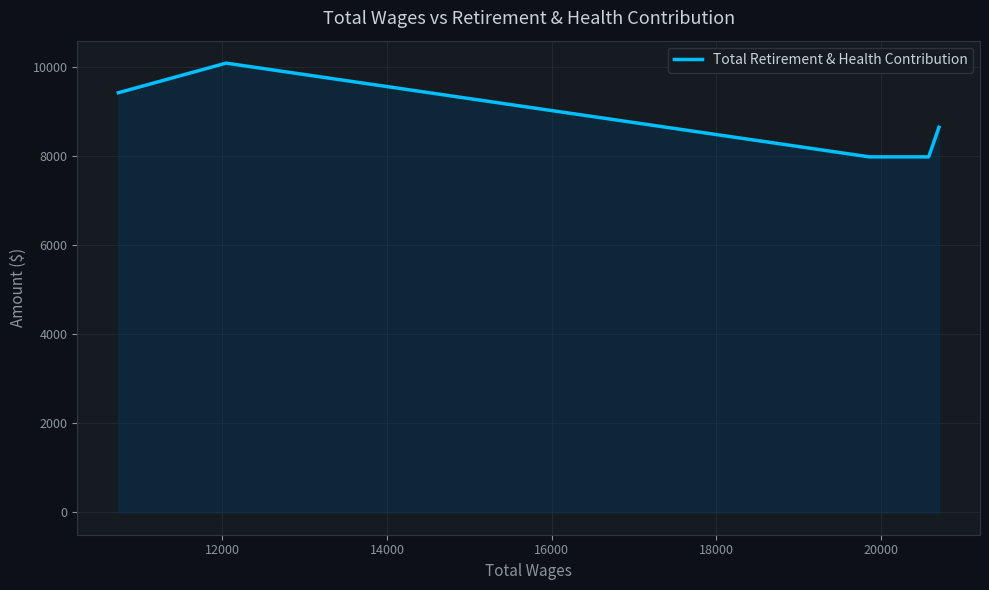

What is the minimum value shown in the chart?

7980